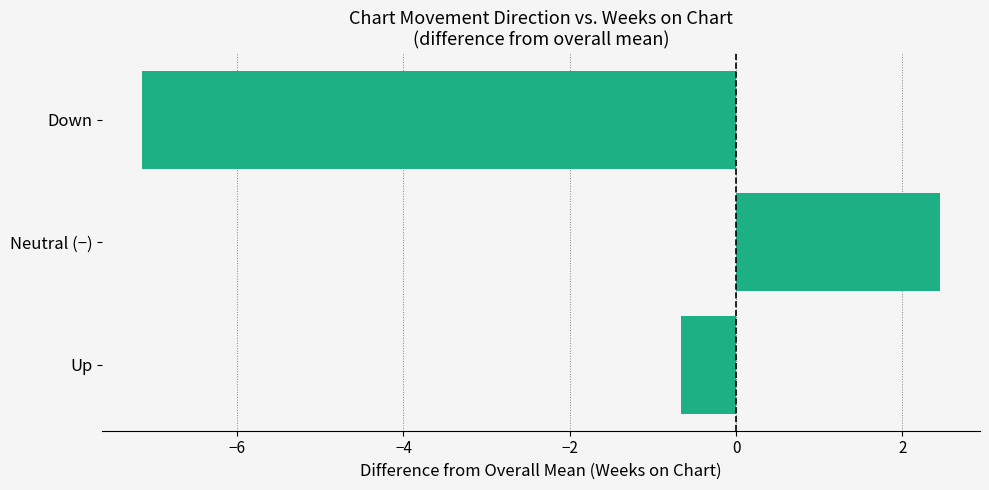

Rank the categories by value from lowest to highest.

Down, Up, Neutral (−)